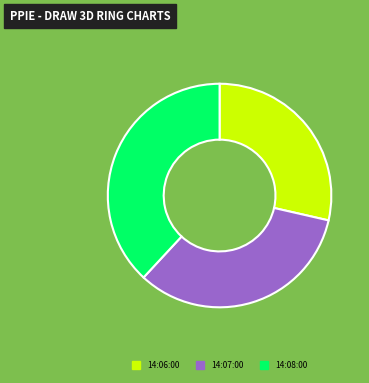

Which category has the biggest portion of the pie?

14:08:00